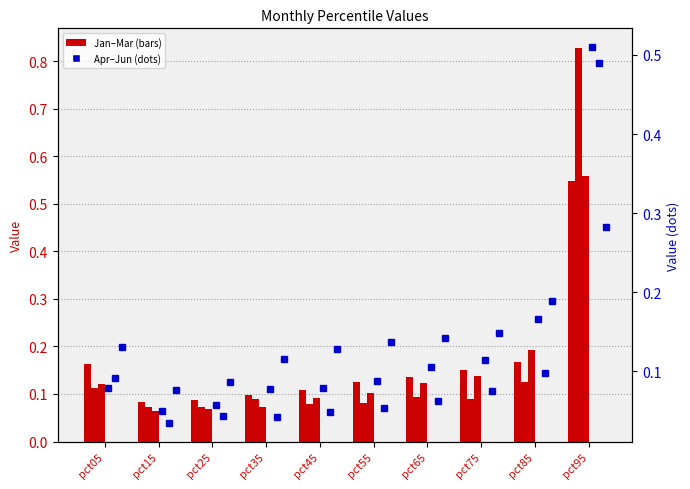

True or false: Jan has a value of 0.2 at pct75.

True